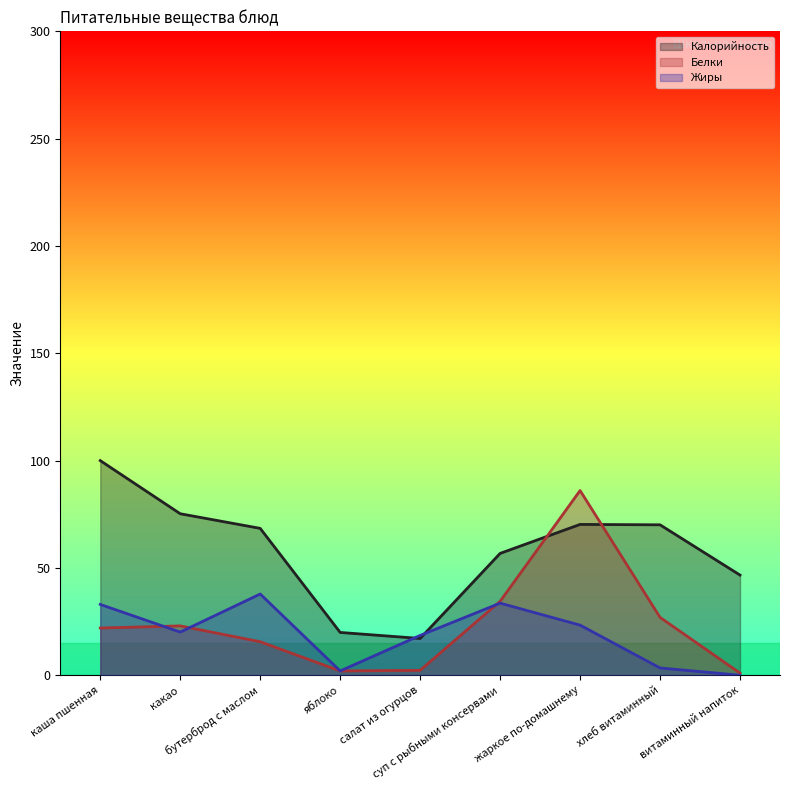

What is the difference between the maximum and second lowest values in the Калорийность series?

80.1